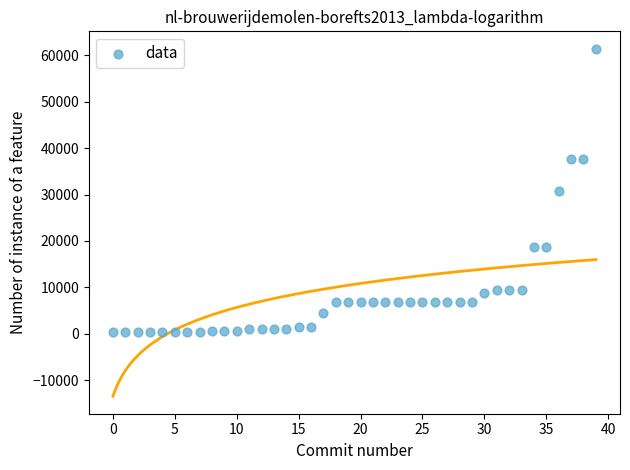

What is the range of Y values (max minus min)?

61017.7